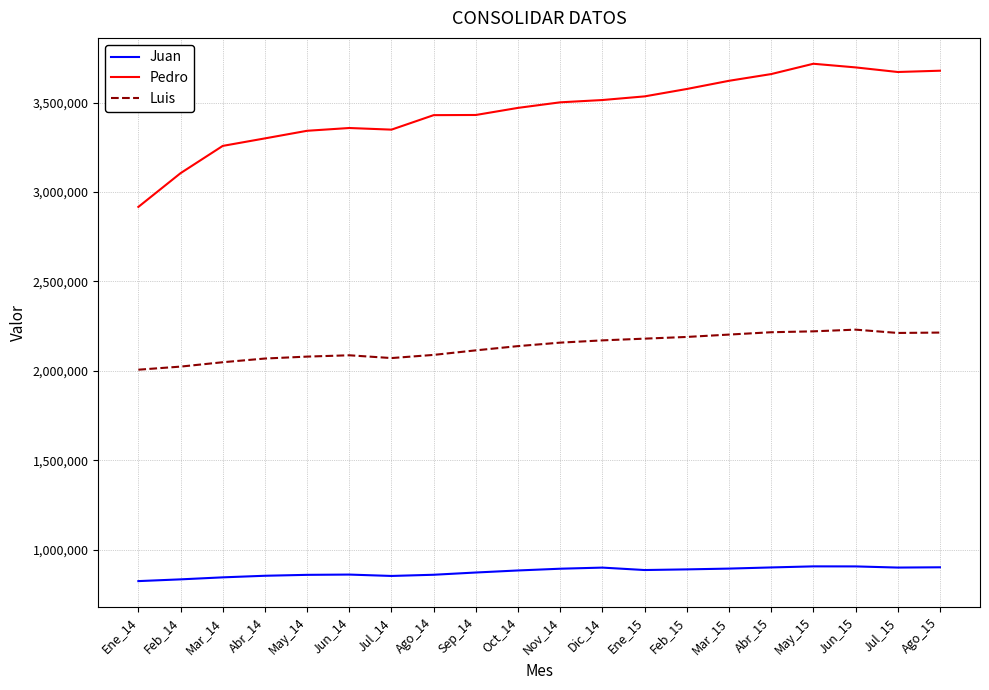

What is the lowest value of the Juan series?

825132